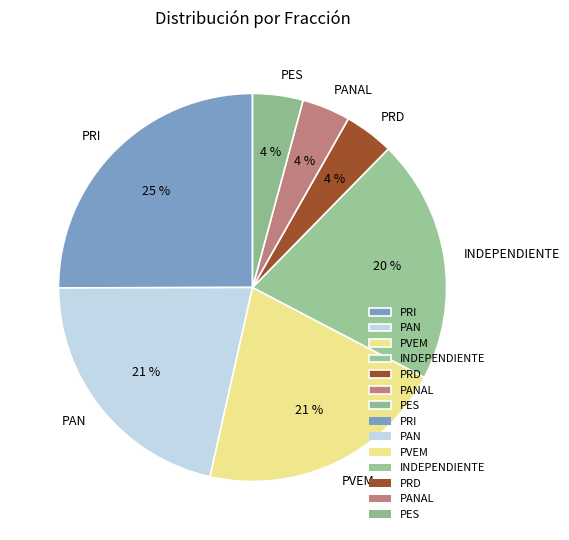

What is the largest slice in the pie chart?

PRI